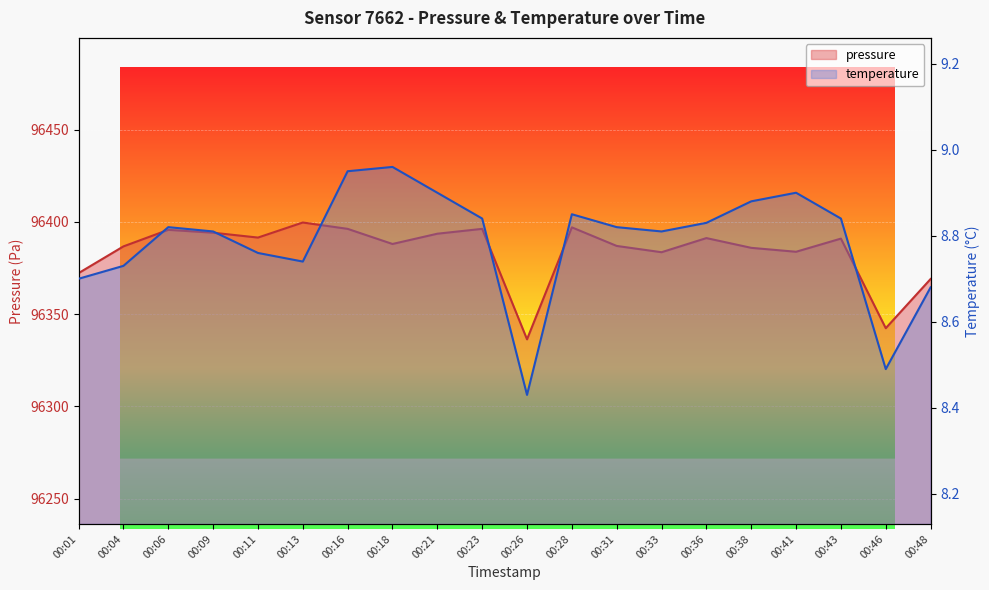

What are all the series names shown in the legend?

pressure, temperature